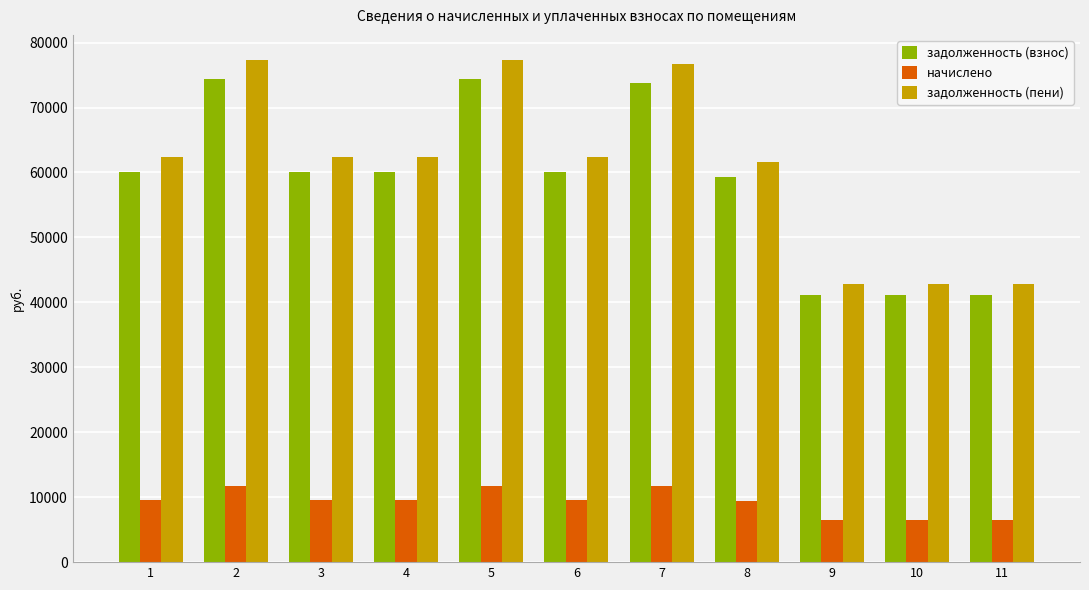

Which series has the widest spread of values?

задолженность (пени)